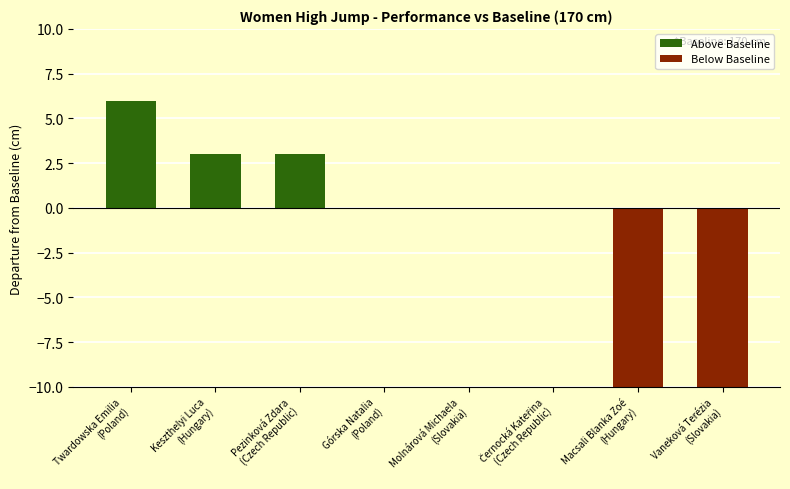

Which category has the highest value in the Above Baseline series?

Twardowska Emilia
(Poland)